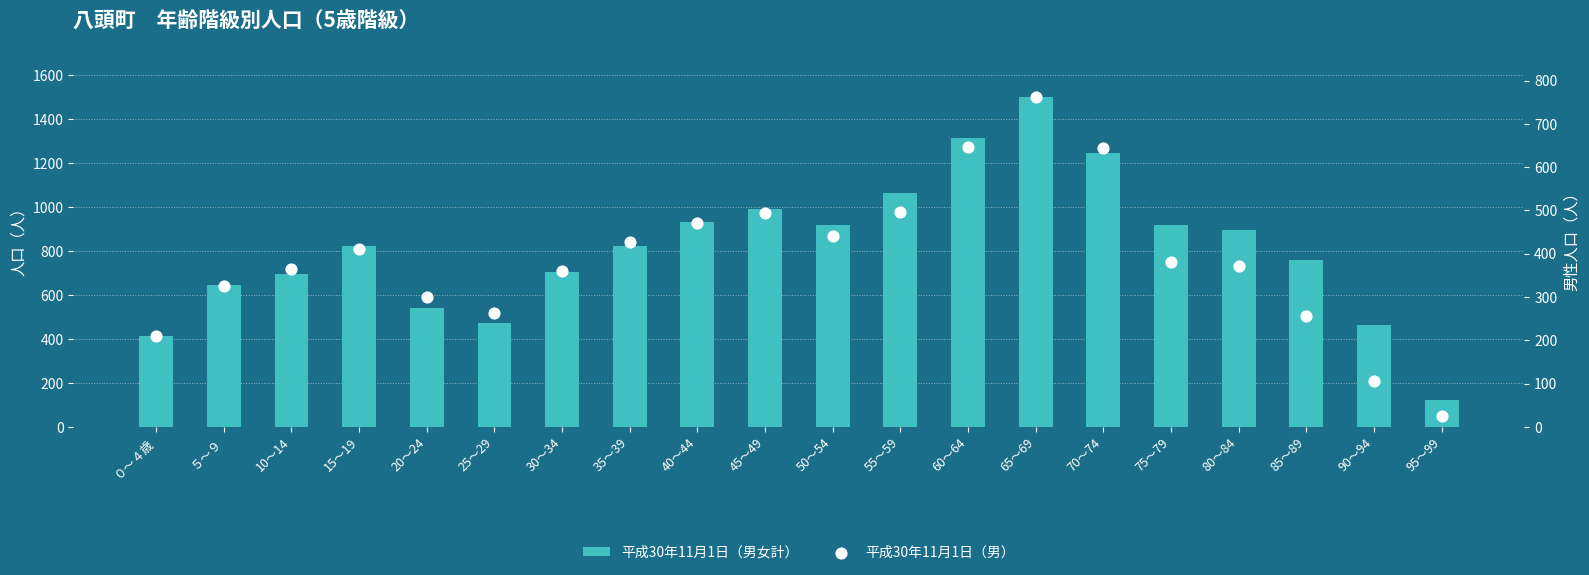

At which category is the sum across all series the highest?

65～69